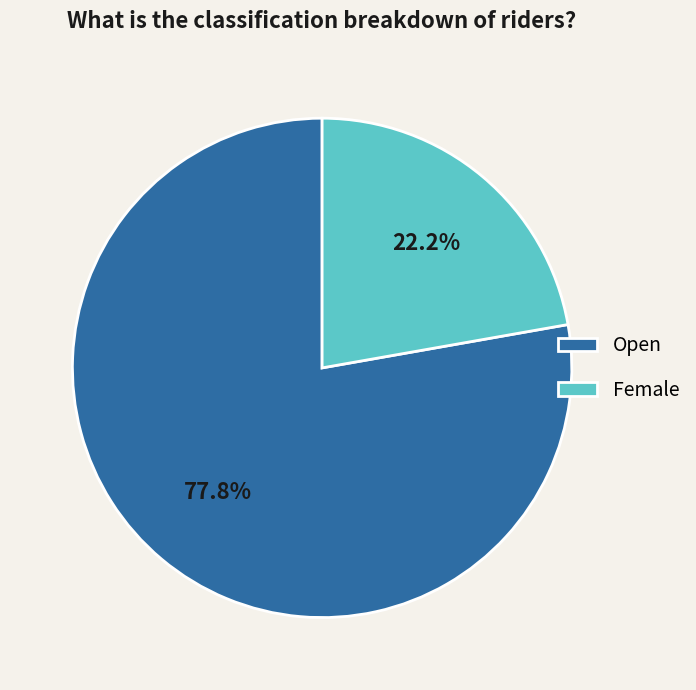

What portion of the pie excludes Open?

22.2%